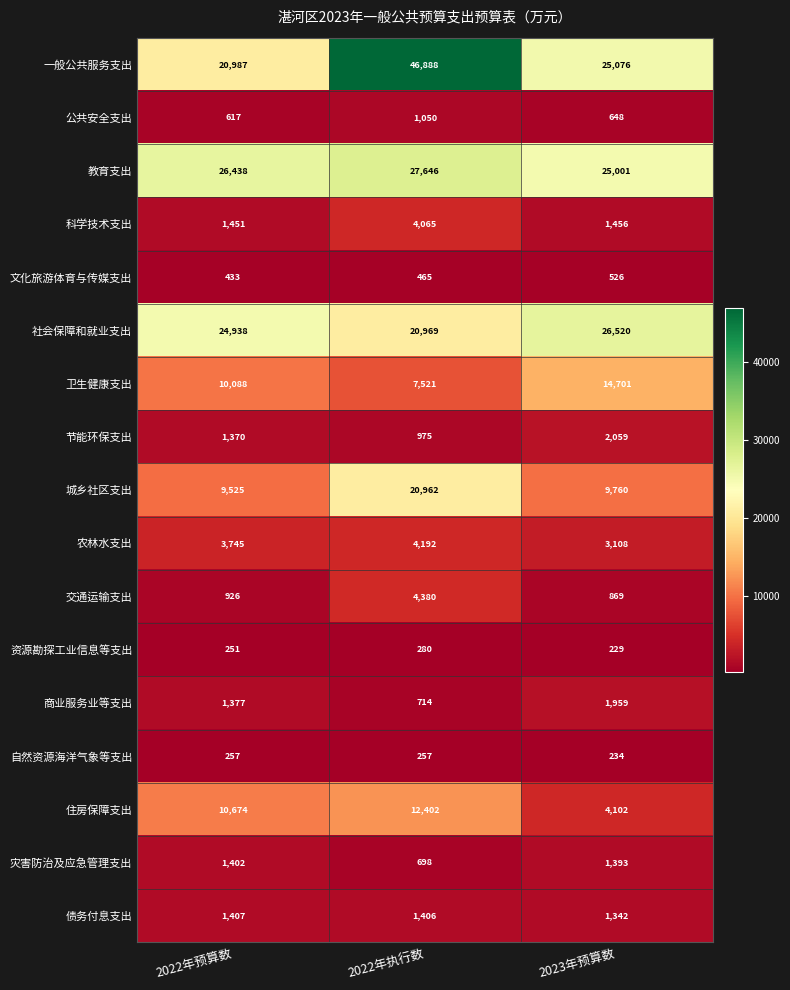

What is the average value of the 城乡社区支出 series?

13416